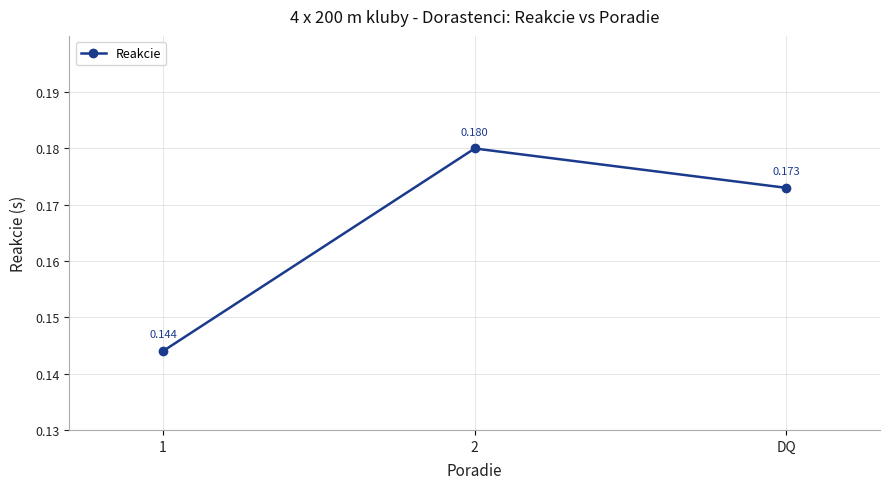

Rank the categories by value from lowest to highest.

1, DQ, 2